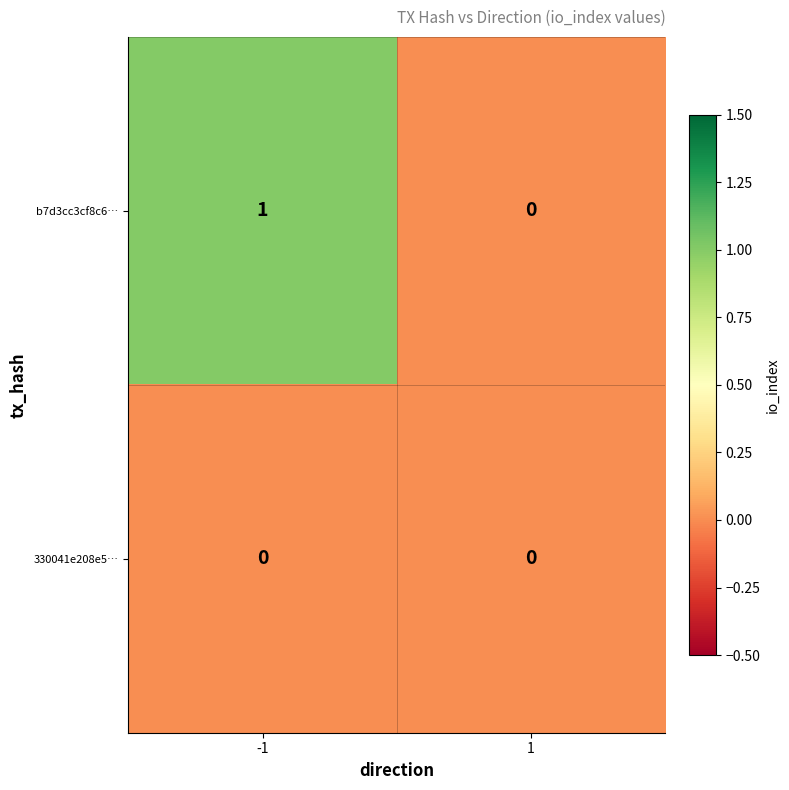

How many categories are shown in the chart?

2